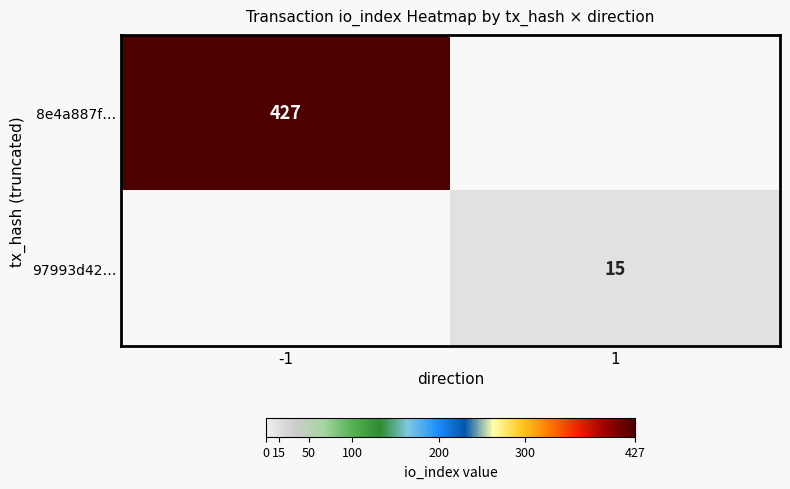

True or false: 97993d42… has a value of 9.7 at 1.

False